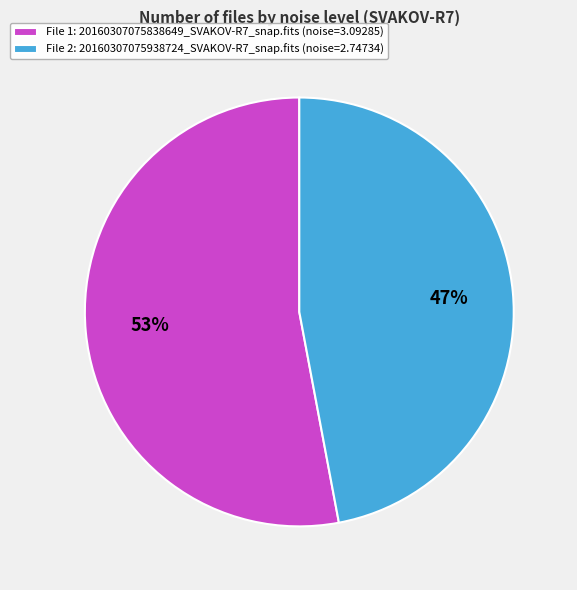

Between File 2: 20160307075938724_SVAKOV-R7_snap.fits (noise=2.74734) and File 1: 20160307075838649_SVAKOV-R7_snap.fits (noise=3.09285), which is larger?

File 1: 20160307075838649_SVAKOV-R7_snap.fits (noise=3.09285)